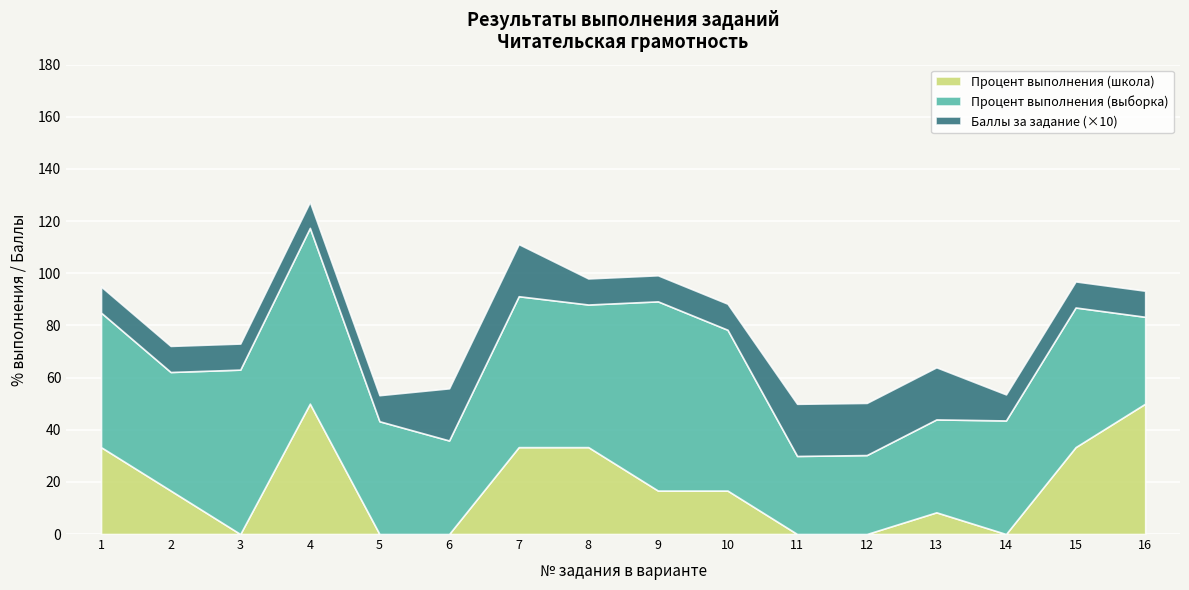

What is the maximum value for Процент выполнения (школа)?

50.0